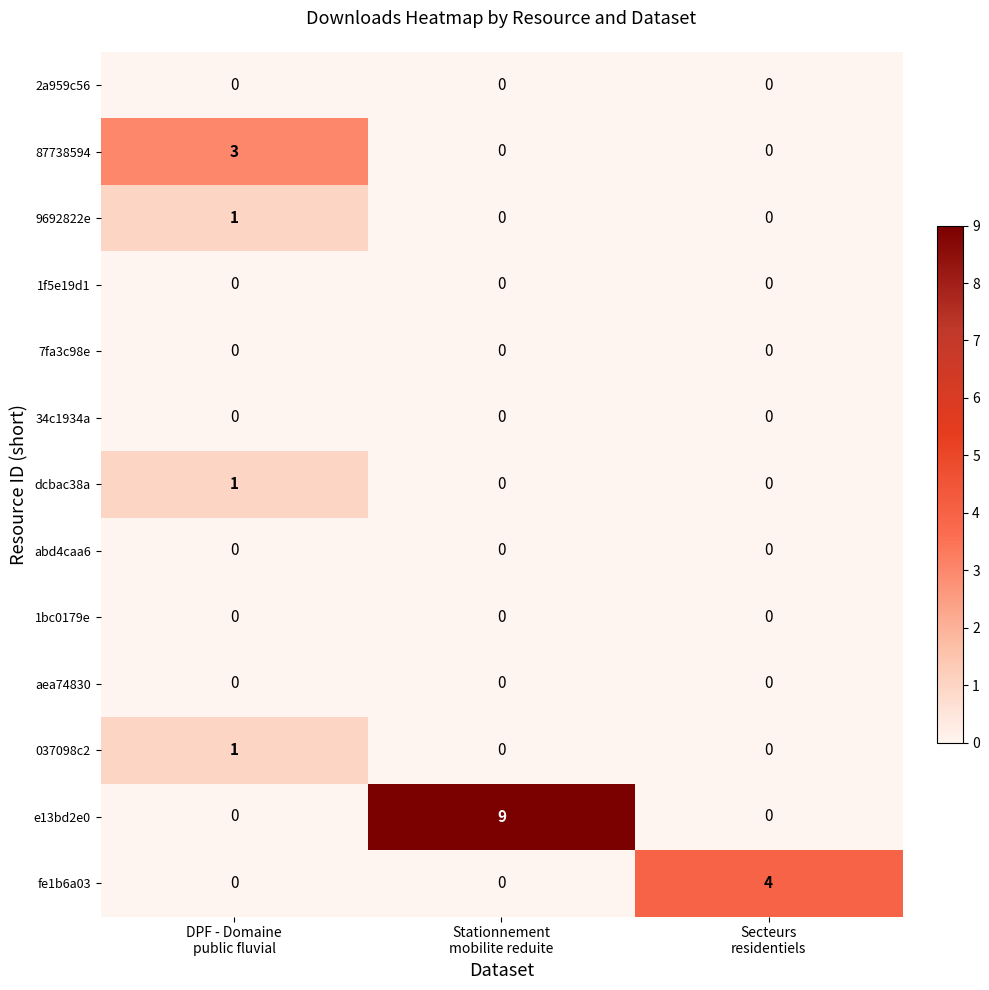

How many distinct data groups are displayed?

13